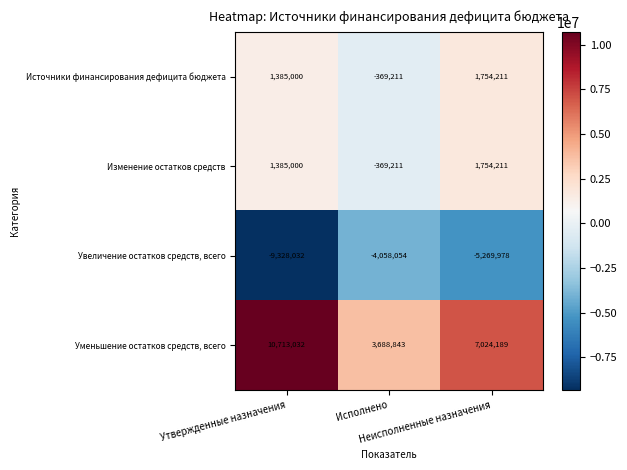

How many Увеличение остатков средств, всего values are between -9328032 and -4058054?

3